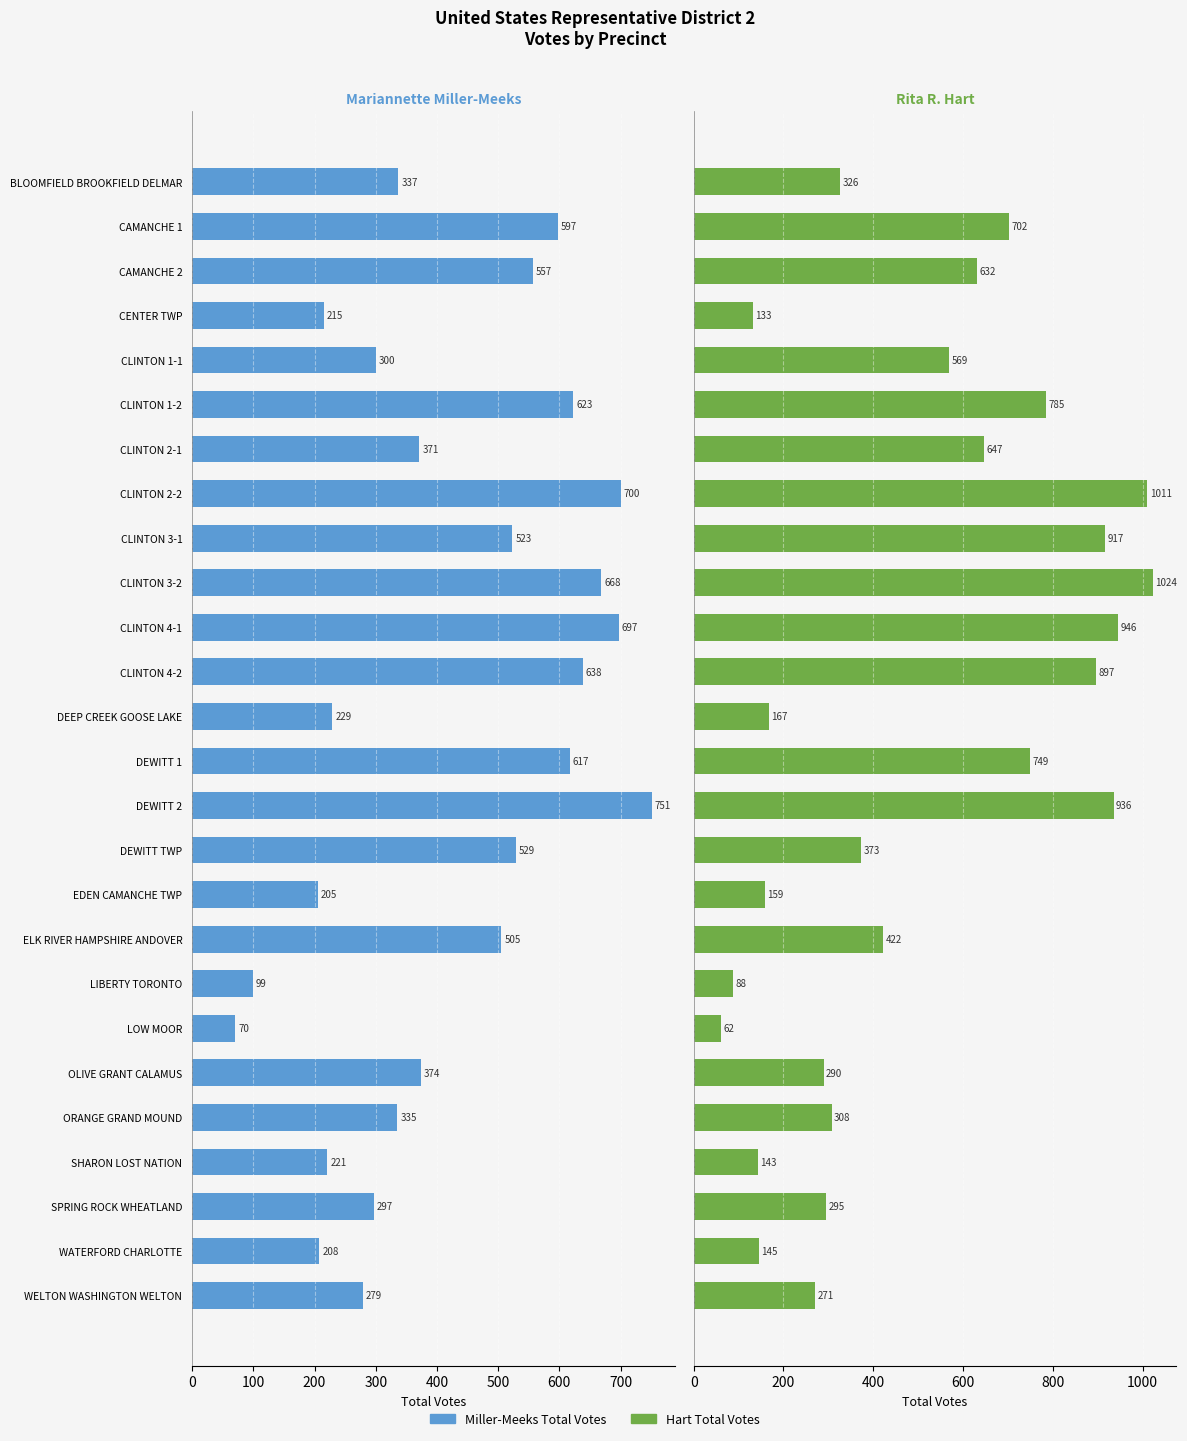

The Hart Total Votes series shows 1440 at CLINTON 3-1. True or false?

False